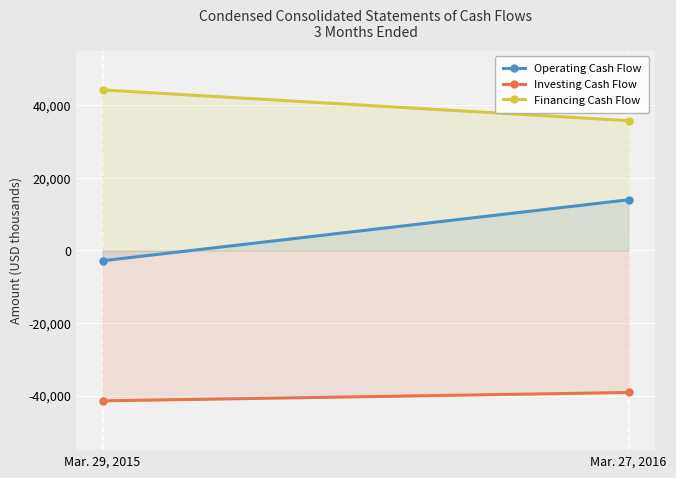

What is the sum of all Operating Cash Flow values?

11112